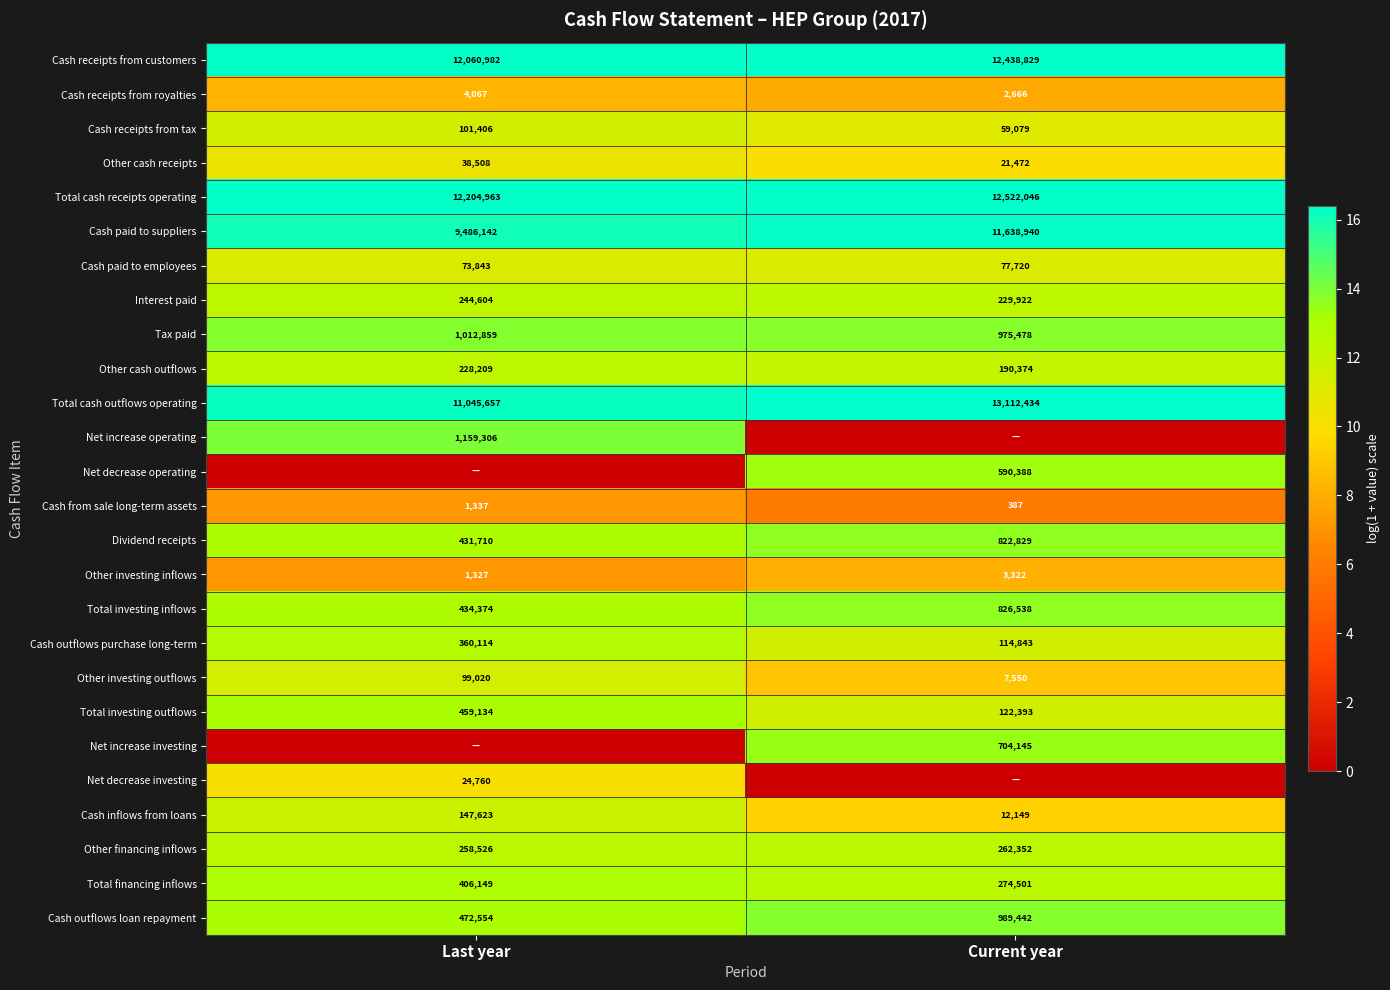

What is the difference between the maximum and minimum values in the Other cash outflows series?

37835